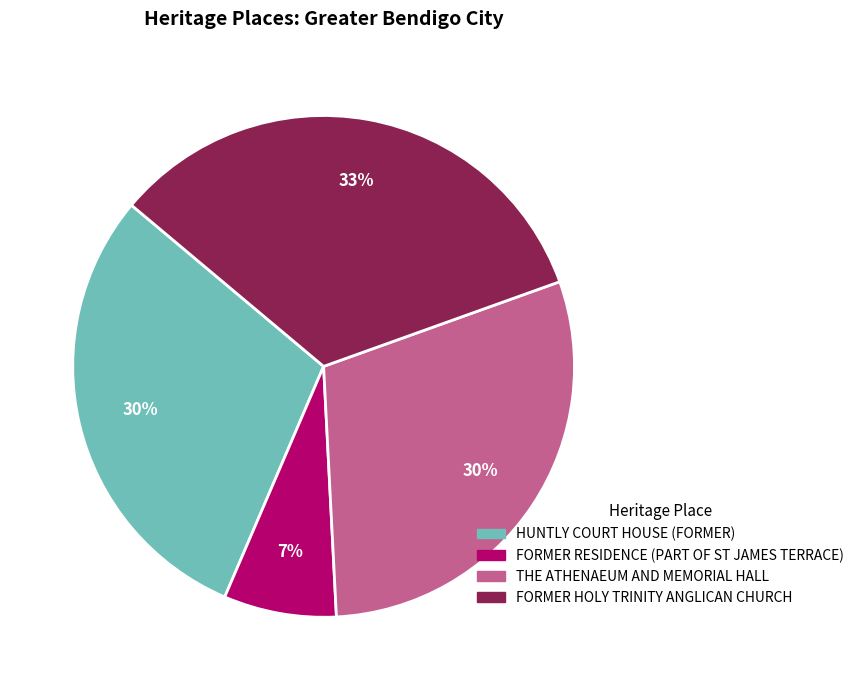

Is the sum of FORMER RESIDENCE (PART OF ST JAMES TERRACE) and FORMER HOLY TRINITY ANGLICAN CHURCH greater than half?

No